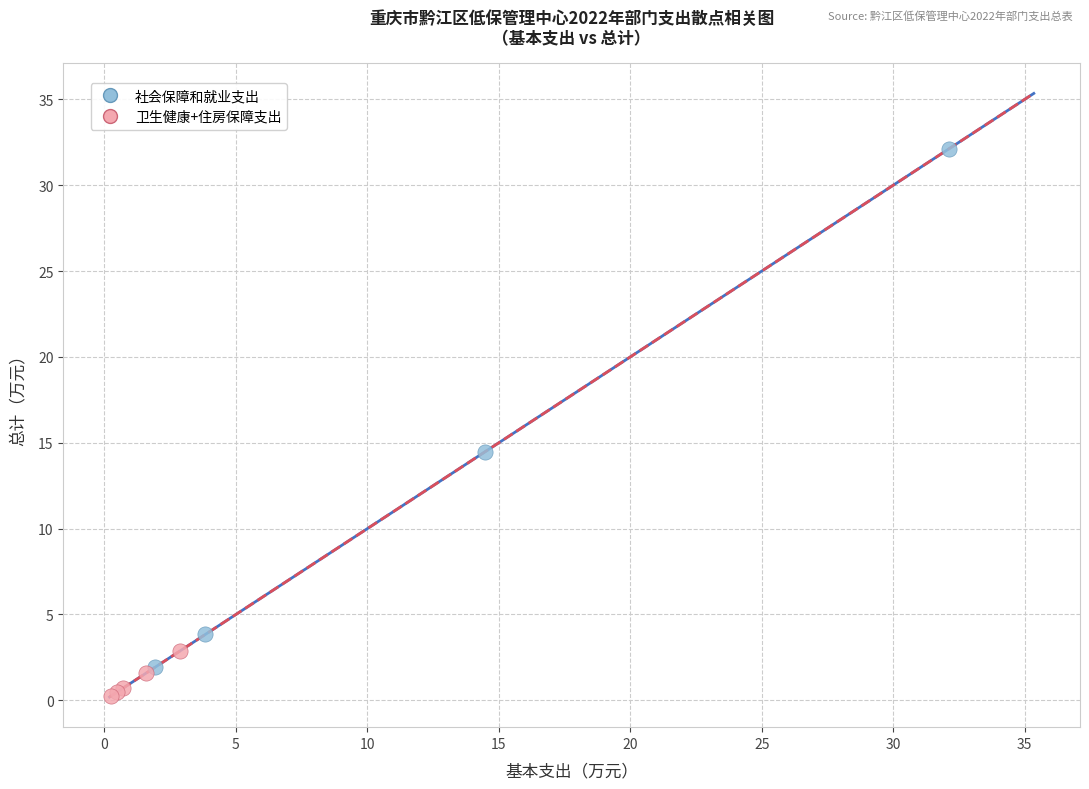

What are all the series names shown in the legend?

社会保障和就业支出, 卫生健康+住房保障支出